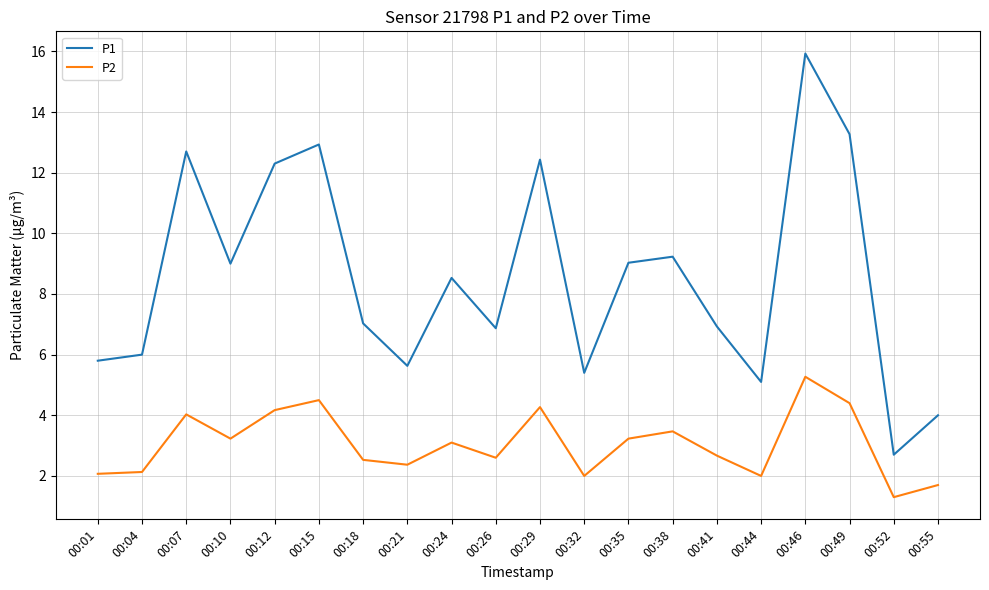

What is the average value of the P2 series?

3.1